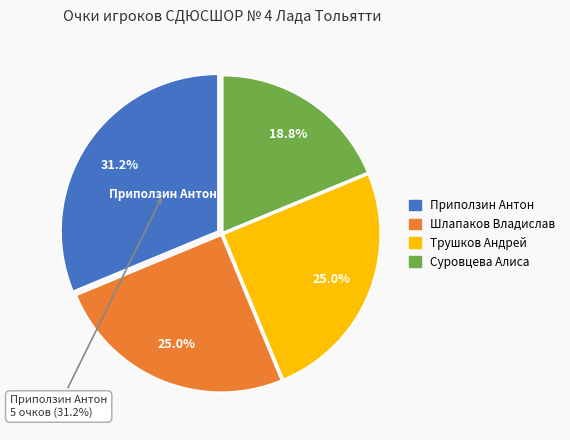

To the nearest percent, what portion does Приползин Антон represent?

31%